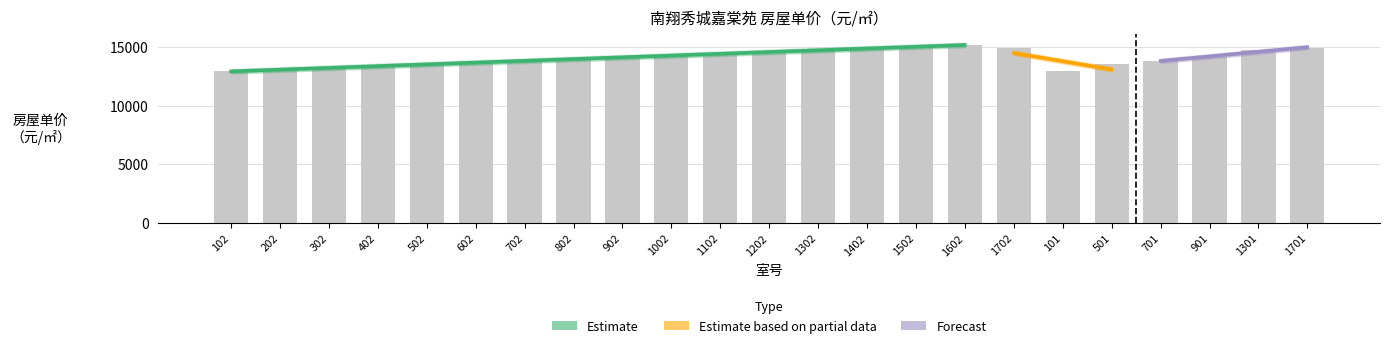

The value at 1502 is 6790. True or false?

False